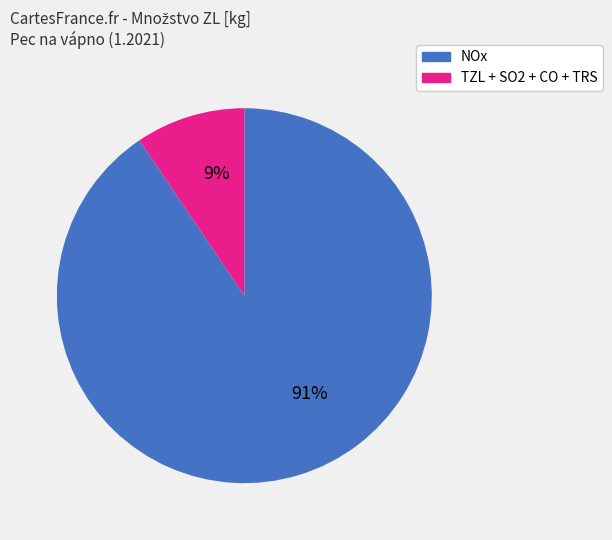

To the nearest percent, what is the average slice percentage?

50%